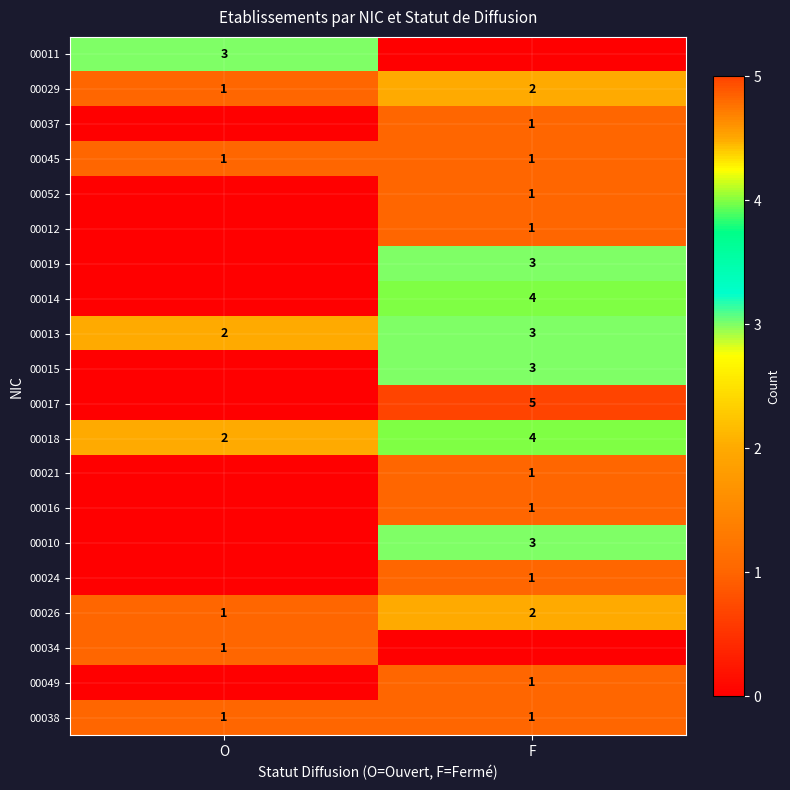

Count the number of data series in this chart.

20